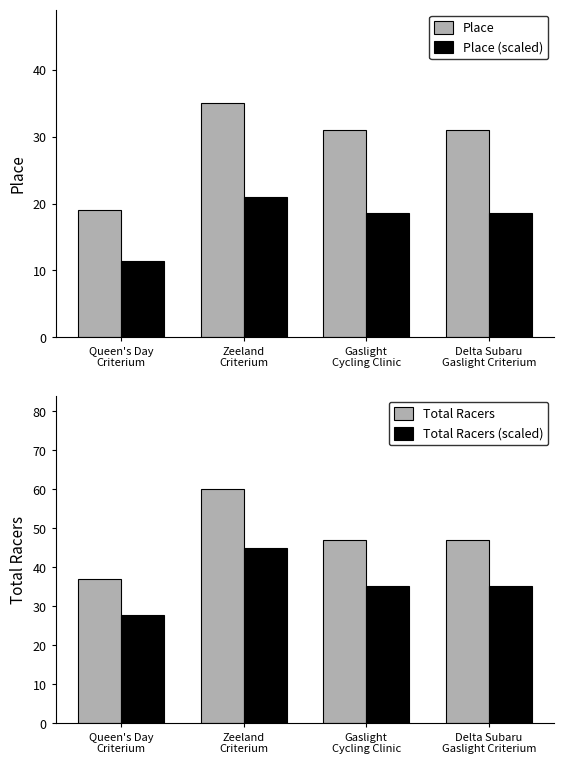

Are the bars horizontal?

No